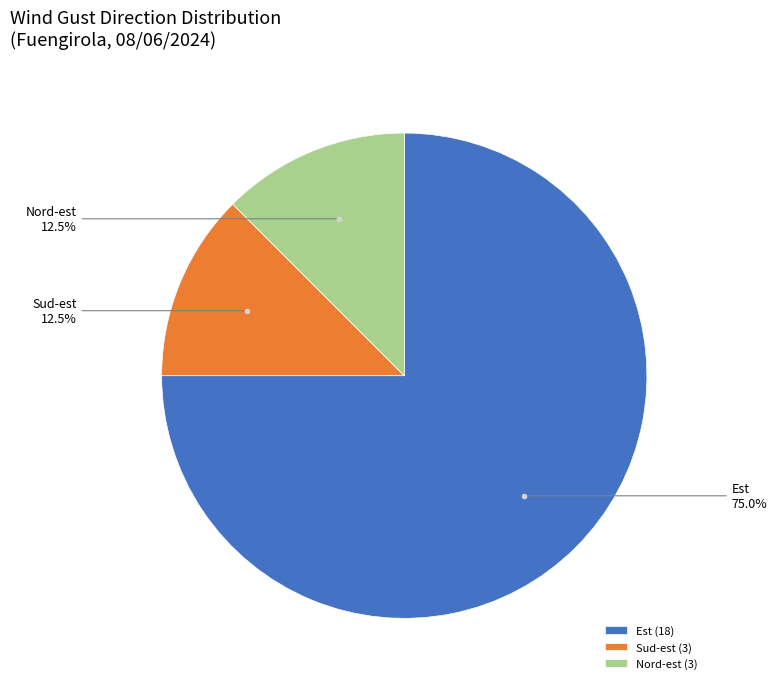

What percentage is the Est slice, to the nearest percent?

75%